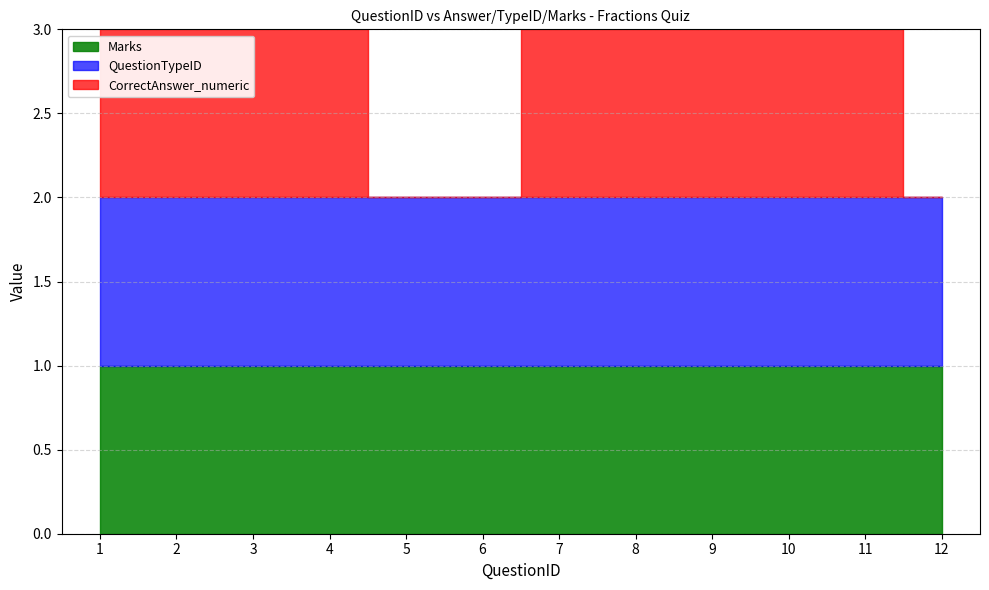

What is the minimum value for Marks?

1